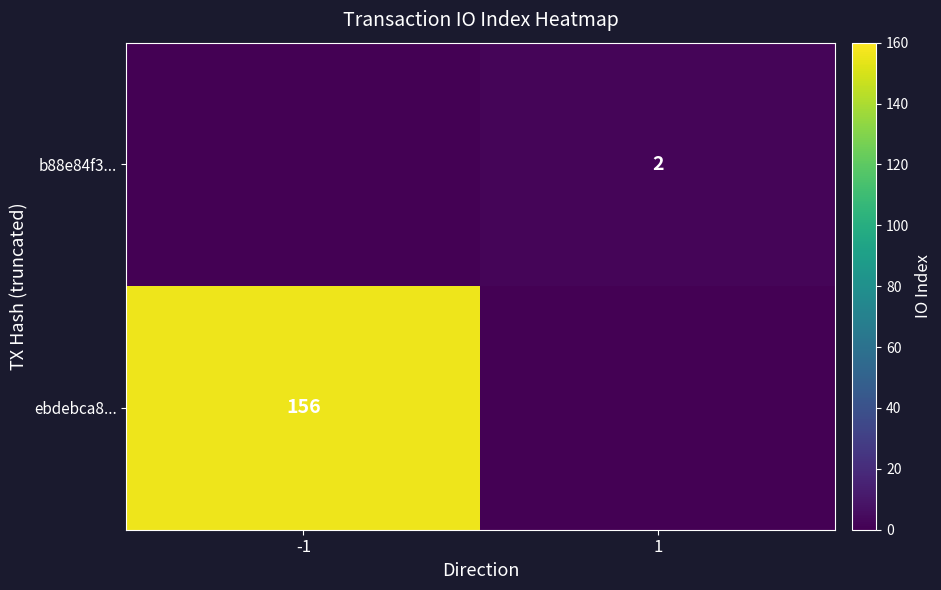

Between 1 and -1, which is larger?

-1